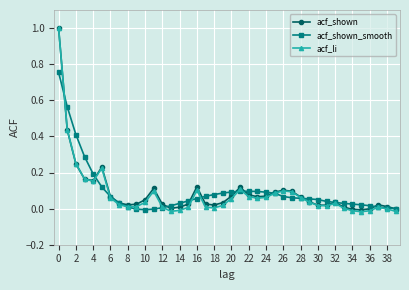

What is the sum of all acf_shown values?

3.7